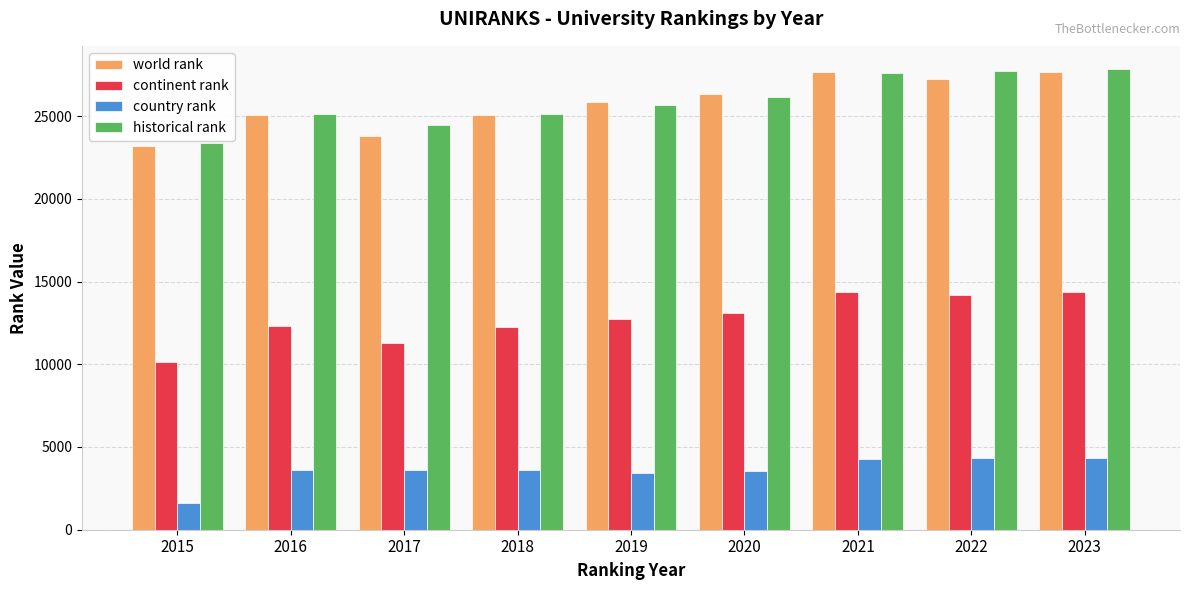

Read the country rank value at 2022, to the nearest 100.

4300